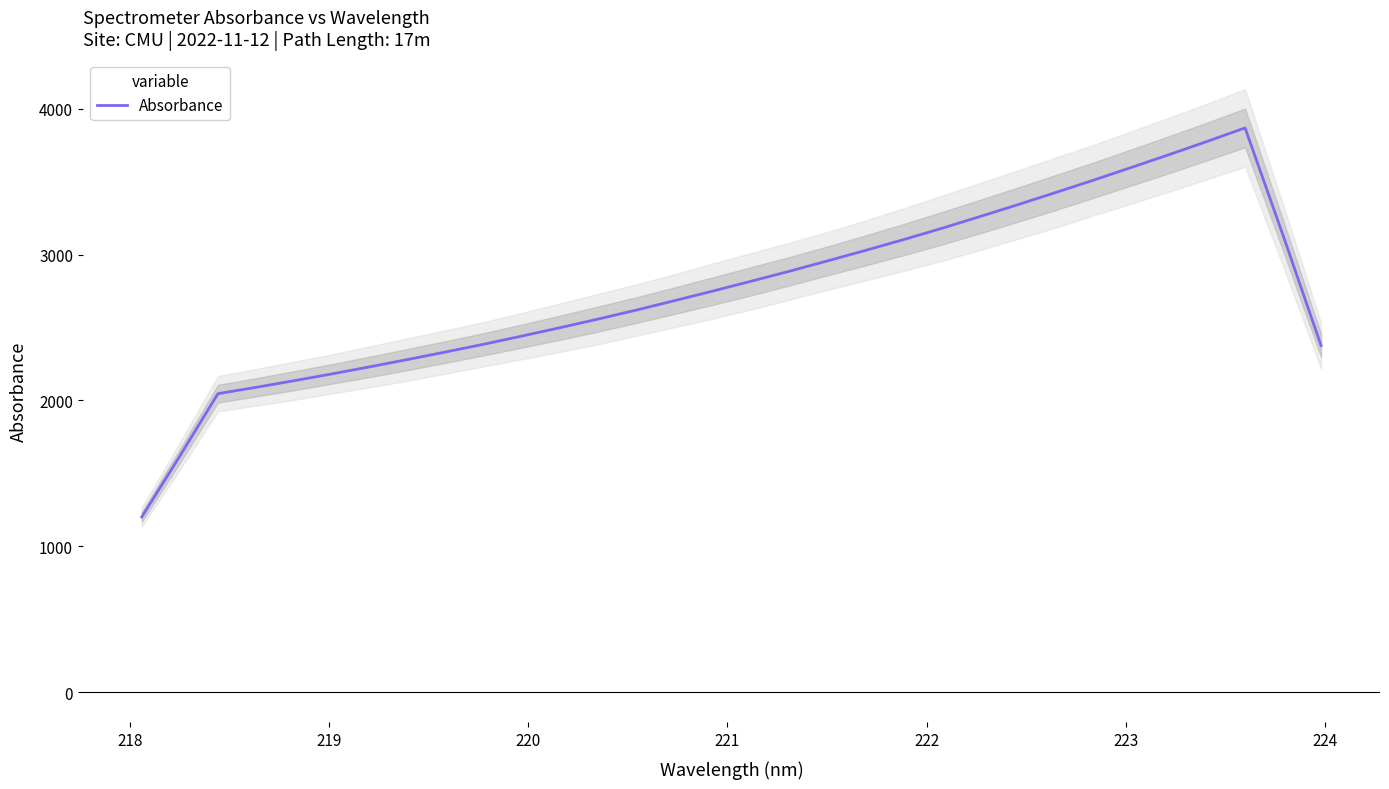

What is the smallest value displayed?

1202.0